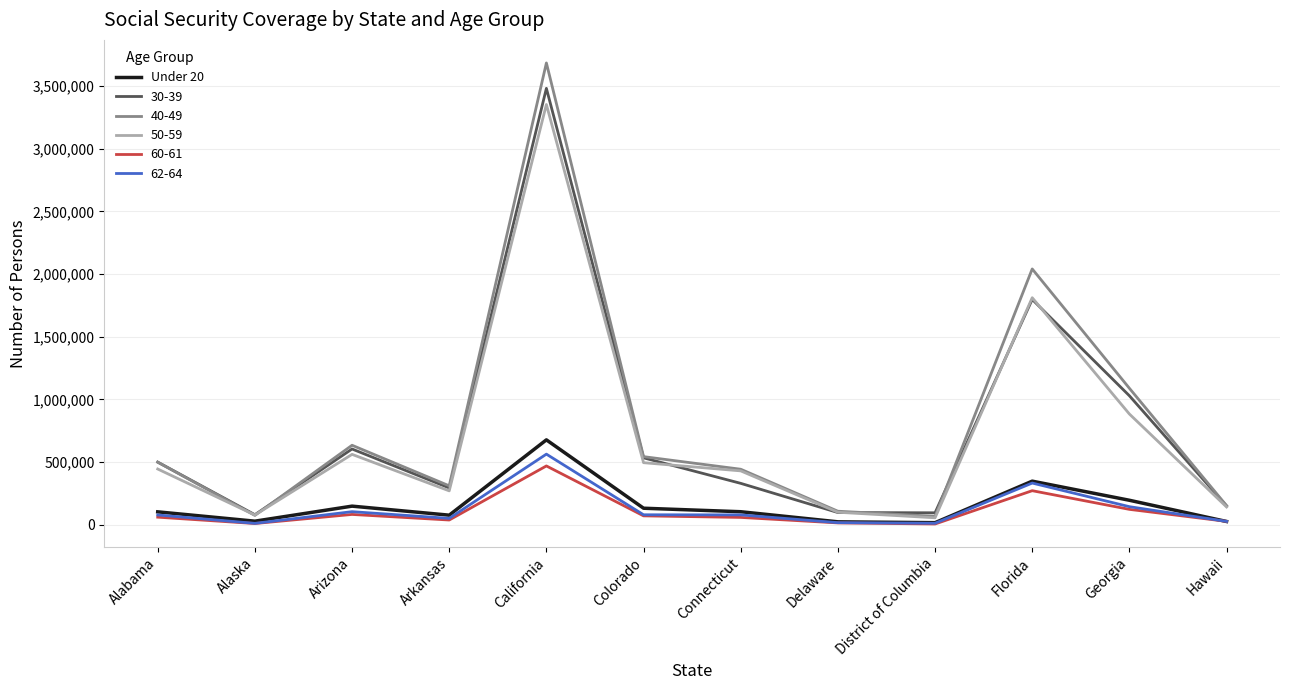

The 30-39 series shows 115496 at Alabama. True or false?

False